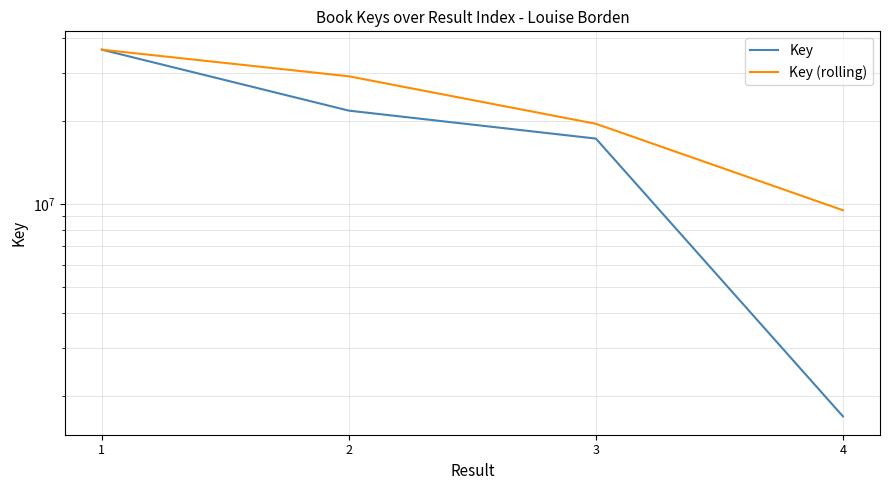

Which series has the widest spread of values?

Key